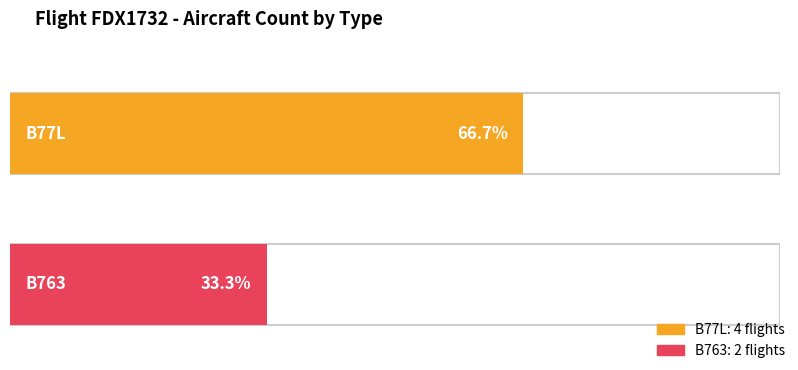

Does the chart contain stacked bars?

No